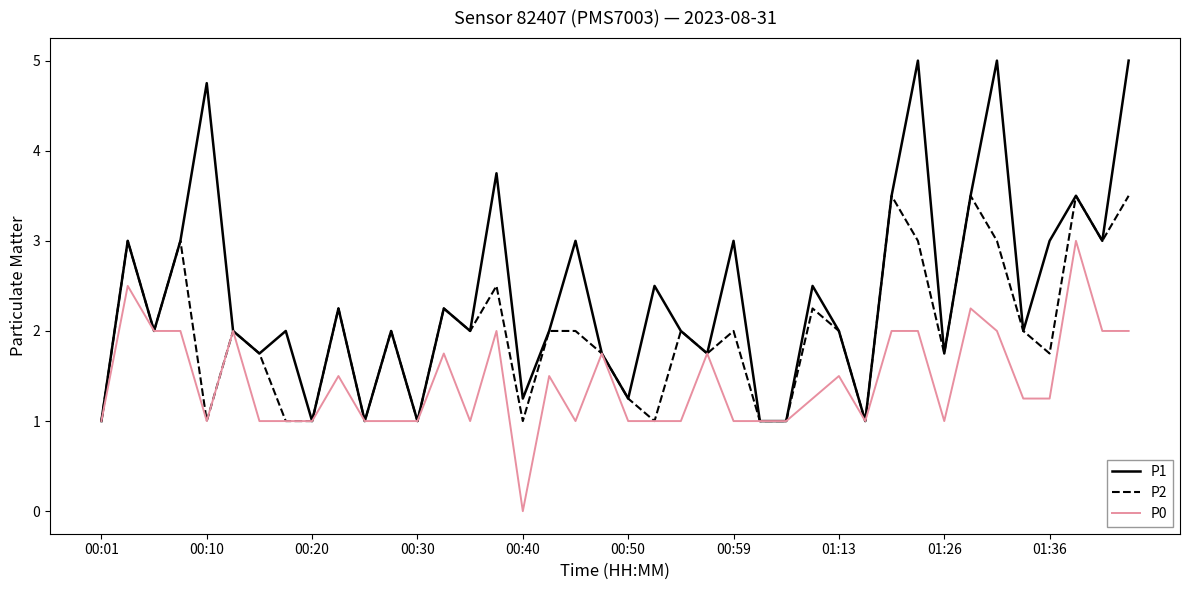

What is the minimum value for P2?

1.0